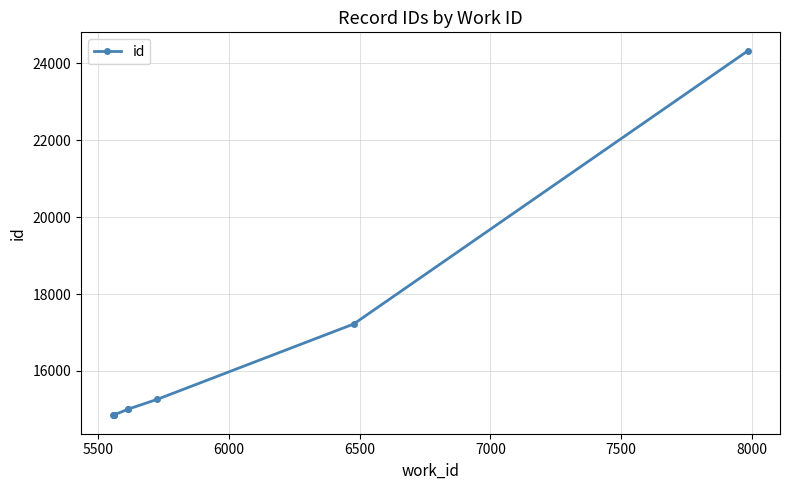

Reading left to right, what are all the values shown in this chart?

14841	14849	14852	14859	15005	15006	15263	17220	24331